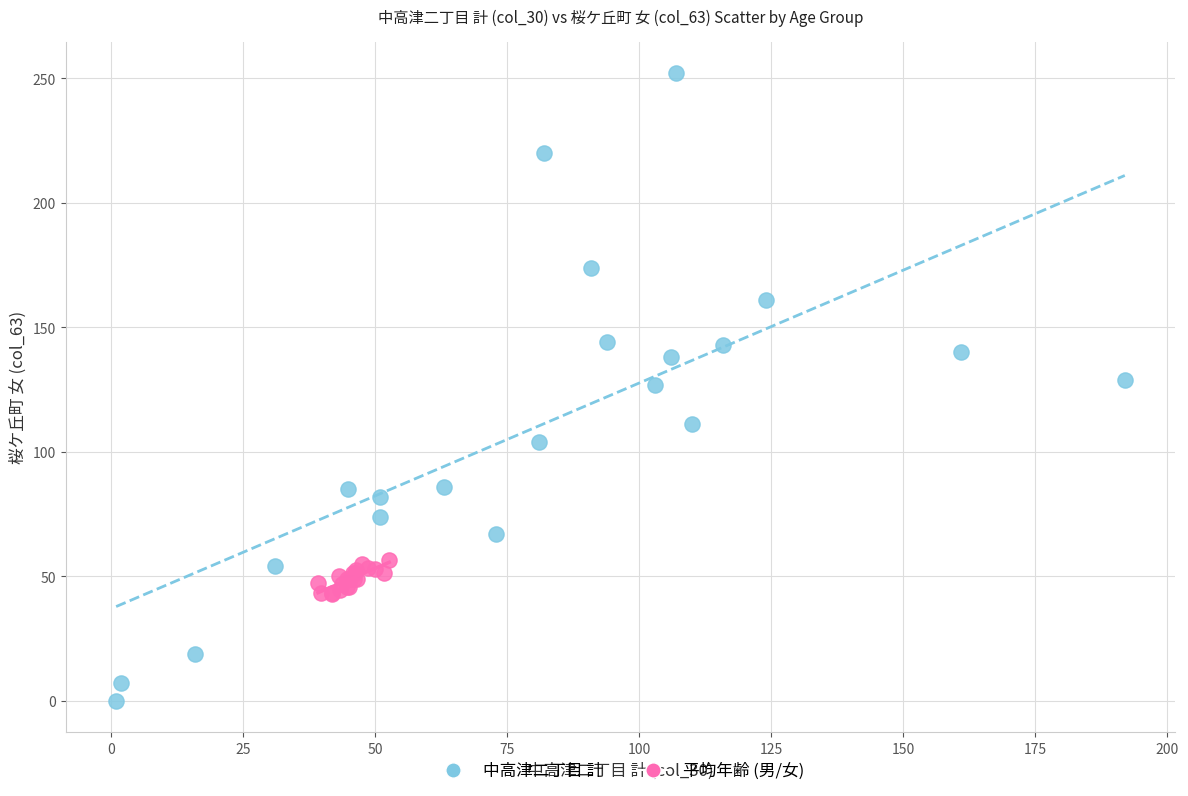

Which series reaches the maximum Y coordinate?

中高津二丁目 計